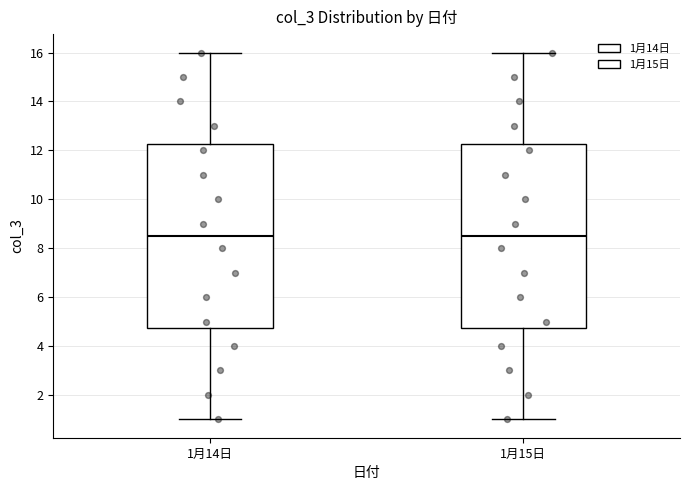

Where is the lower edge of the box for 1月14日 on the y-axis? The values are not printed on the chart, so give them approximately, as read against the axis.

4.8